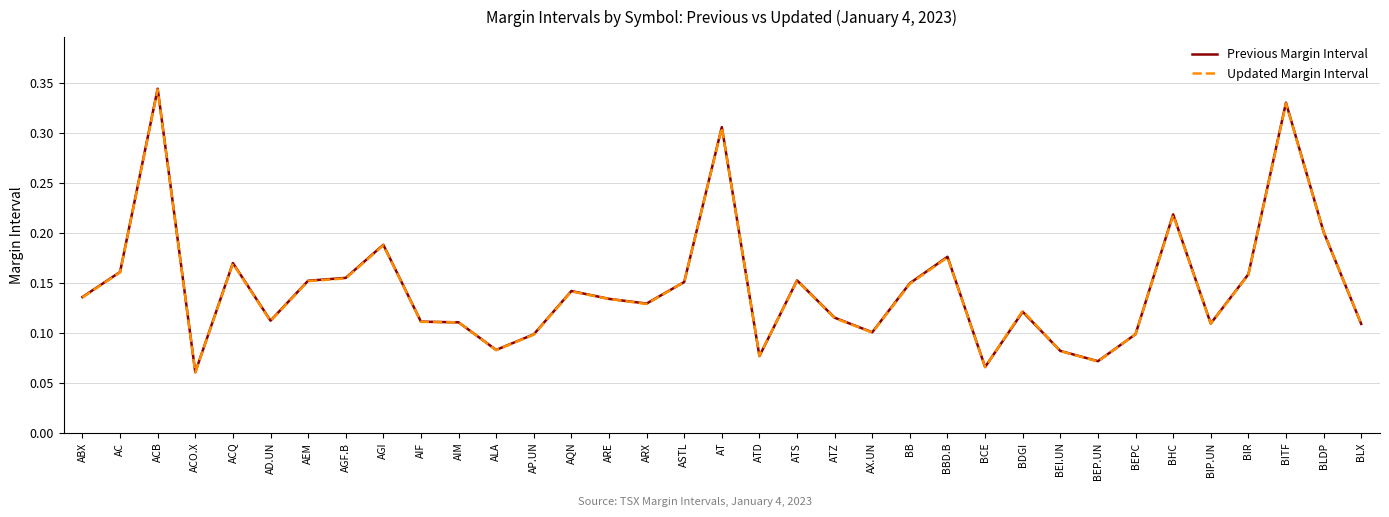

Which series has the largest range (max minus min)?

Previous Margin Interval